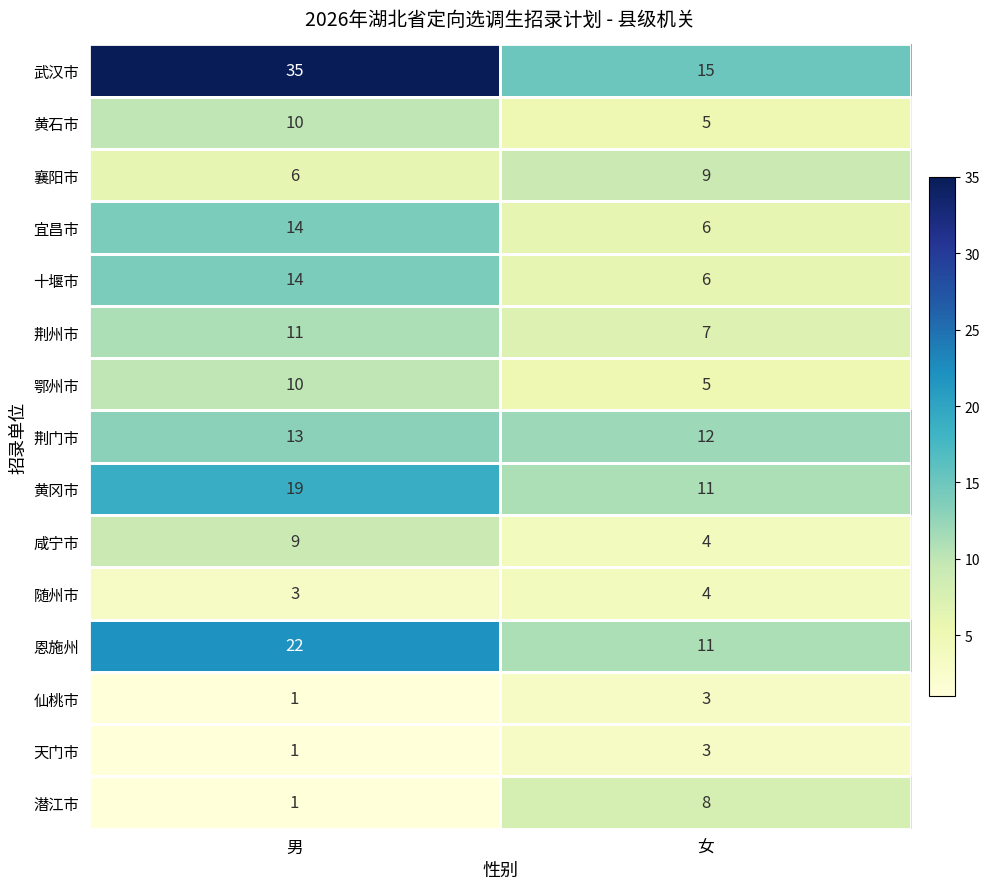

Which label corresponds to the largest value in the chart?

男